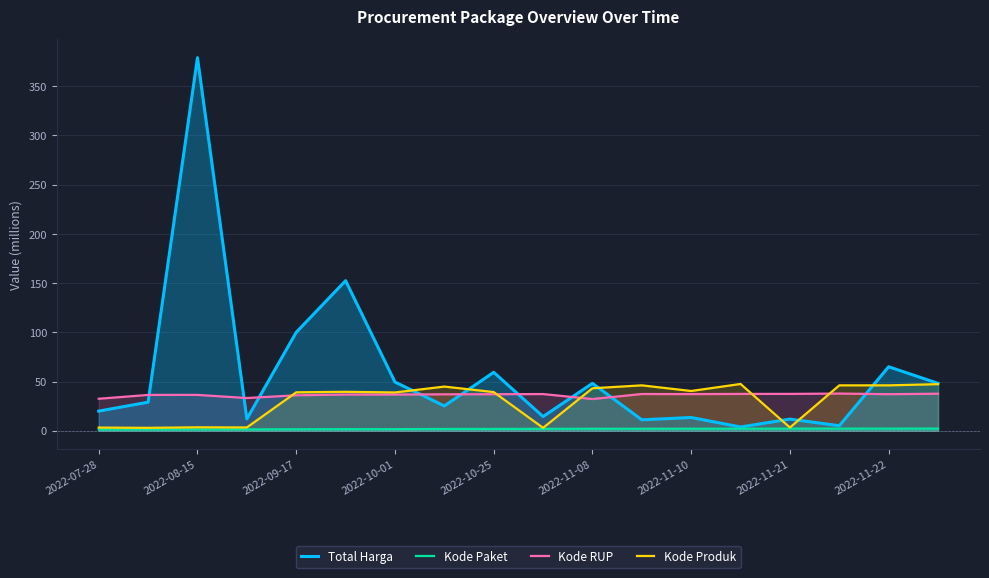

Count the number of categories in the chart.

18